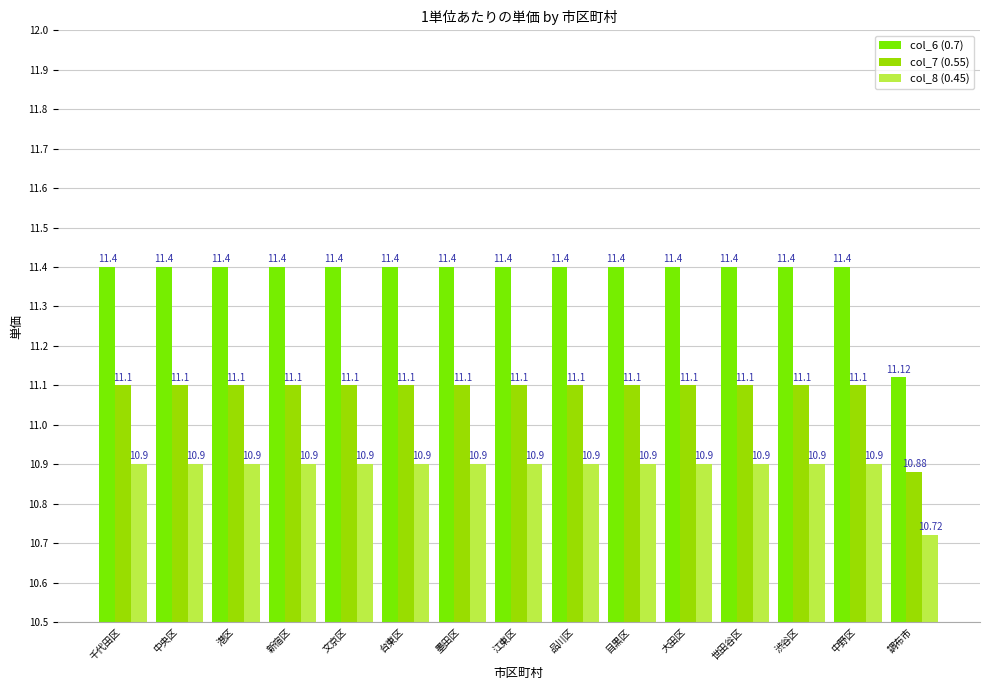

Which category has the highest value in the col_7 (0.55) series?

千代田区